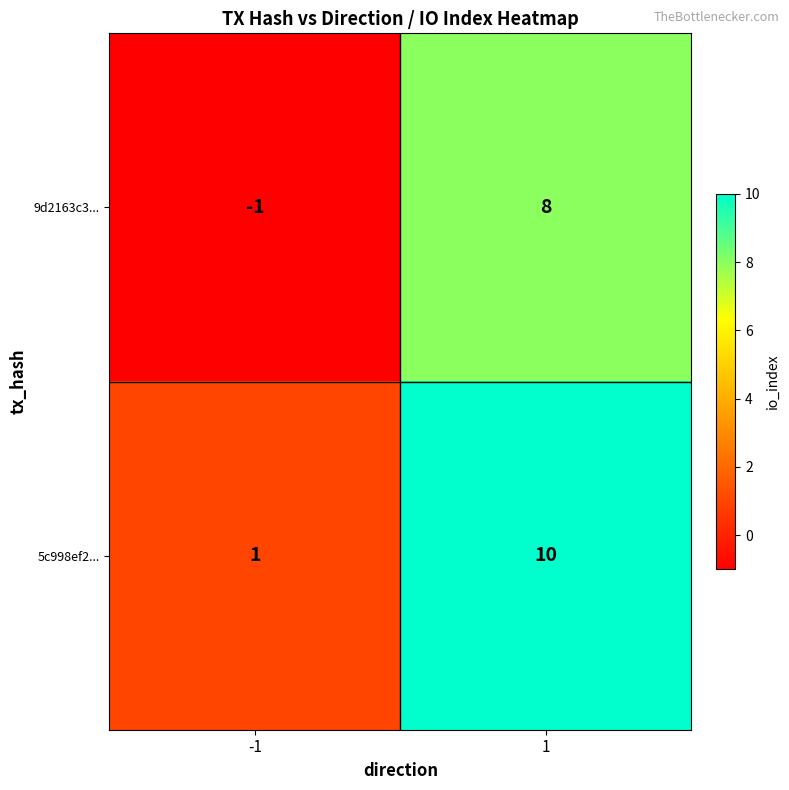

True or false: 5c998ef2... has a value of 2 at -1.

False